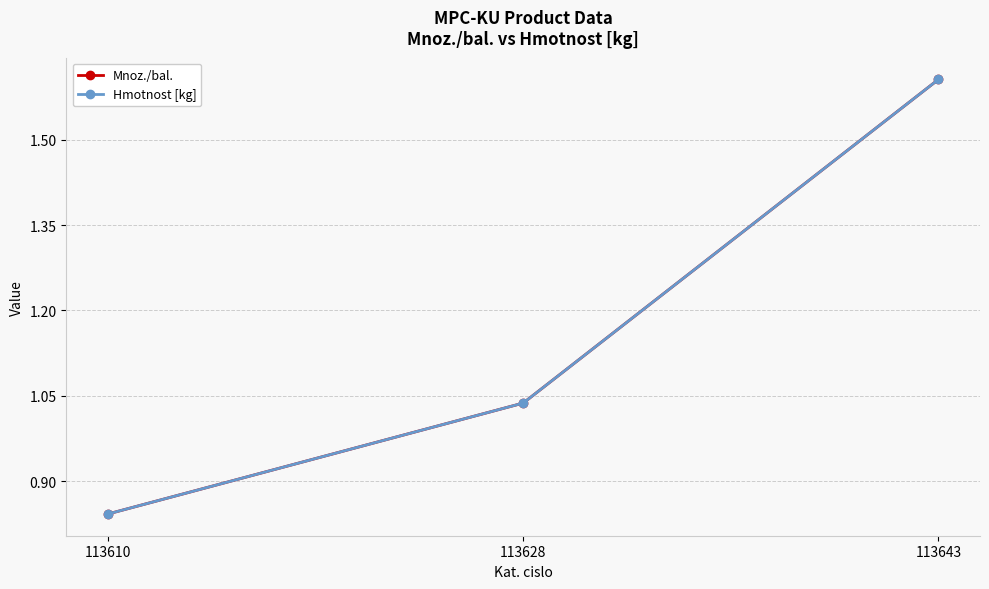

Which series has the largest total across all categories?

Mnoz./bal.